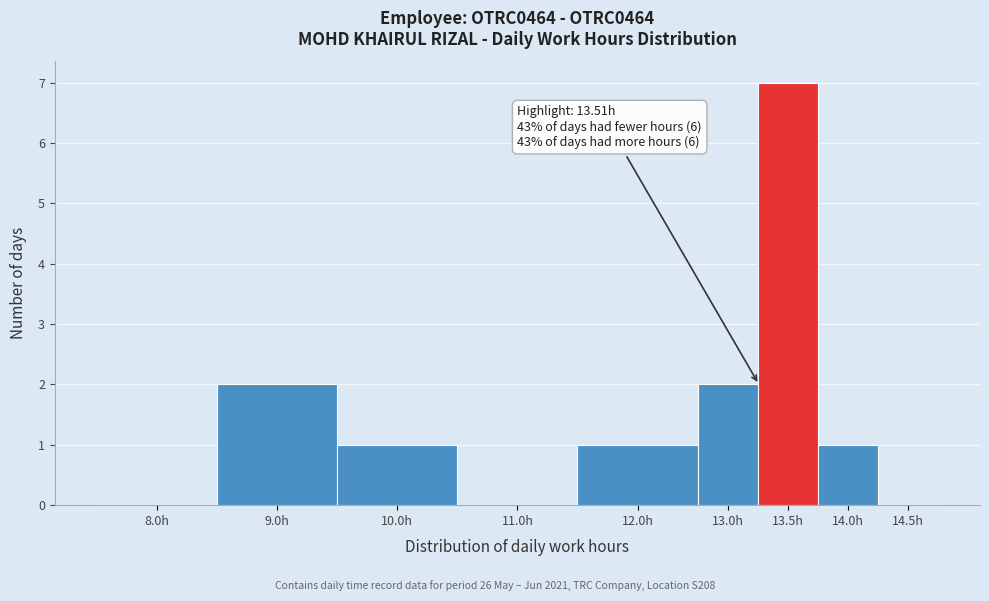

Reading left to right, list all the values displayed in this chart.

8.0h=0	9.0h=2	10.0h=1	11.0h=0	12.0h=1	13.0h=2	13.5h=7	14.0h=1	14.5h=0